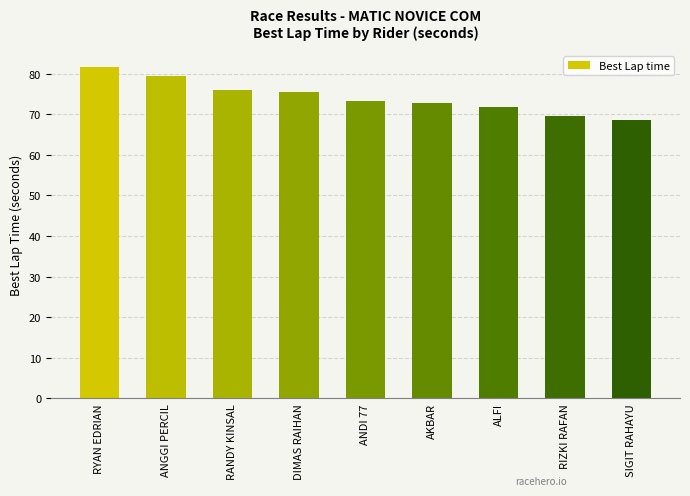

What is the sum of the values at ANGGI PERCIL and SIGIT RAHAYU?

147.9